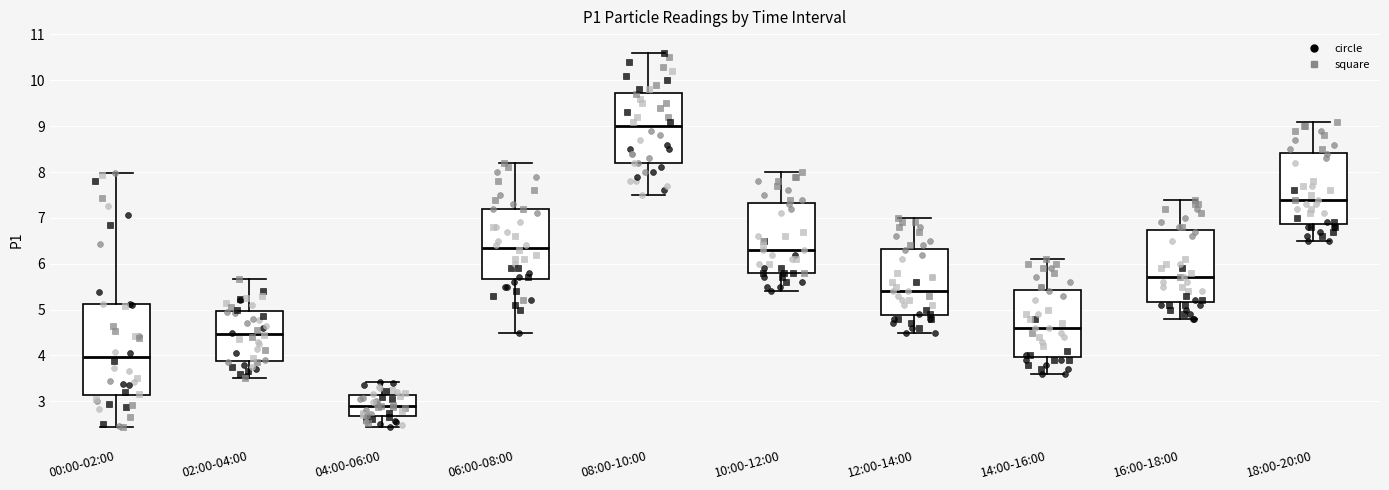

Reading left to right, read every box against the y-axis: the position of its median line, the range the box covers, and the ends of its whiskers. The values are not printed on the chart, so give them approximately, as read against the axis.

00:00-02:00: median 4.0, box 3.1 to 5.1, whiskers 2.5 to 8.0
02:00-04:00: median 4.5, box 3.9 to 5.0, whiskers 3.5 to 5.7
04:00-06:00: median 2.9, box 2.7 to 3.1, whiskers 2.5 to 3.4
06:00-08:00: median 6.4, box 5.7 to 7.2, whiskers 4.5 to 8.2
08:00-10:00: median 9.0, box 8.2 to 9.7, whiskers 7.5 to 10.6
10:00-12:00: median 6.3, box 5.8 to 7.3, whiskers 5.4 to 8.0
12:00-14:00: median 5.4, box 4.9 to 6.3, whiskers 4.5 to 7.0
14:00-16:00: median 4.6, box 4.0 to 5.4, whiskers 3.6 to 6.1
16:00-18:00: median 5.7, box 5.2 to 6.7, whiskers 4.8 to 7.4
18:00-20:00: median 7.4, box 6.9 to 8.4, whiskers 6.5 to 9.1